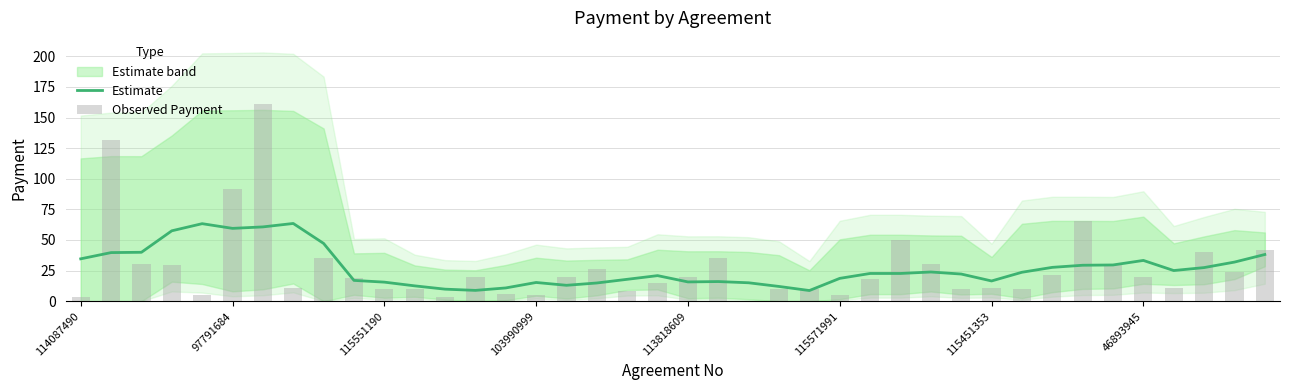

What is the value of the Estimate bar at the 28th from the left?

22.7